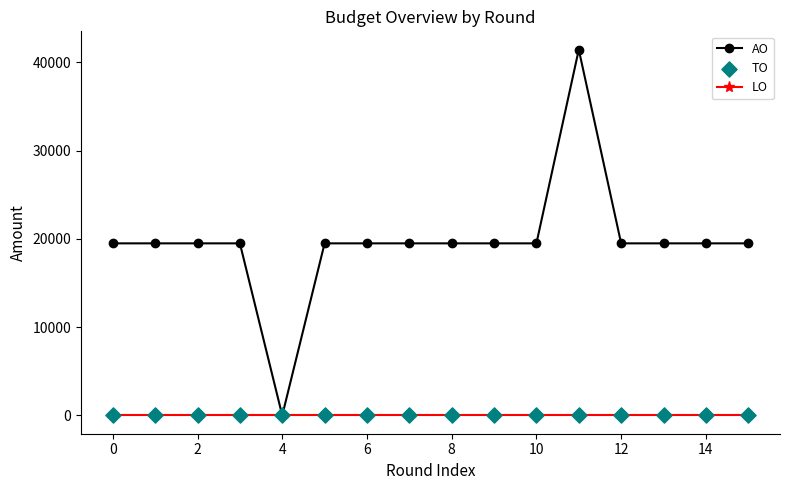

Which series has the widest spread of values?

AO